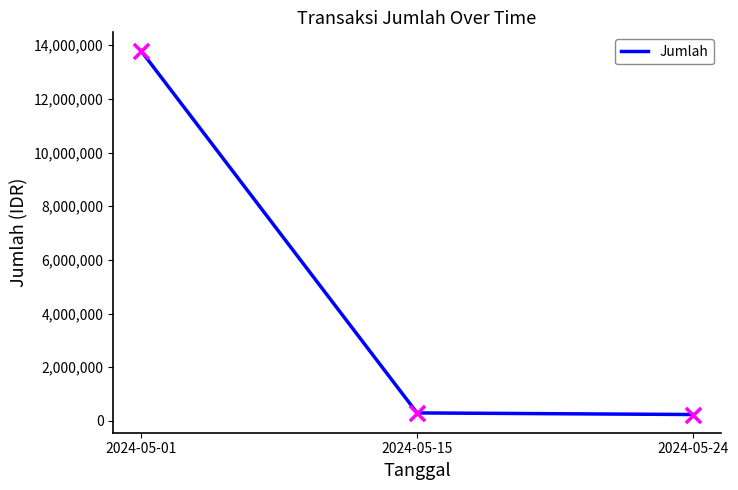

What is the change in value from 2024-05-15 to 2024-05-24?

-60000